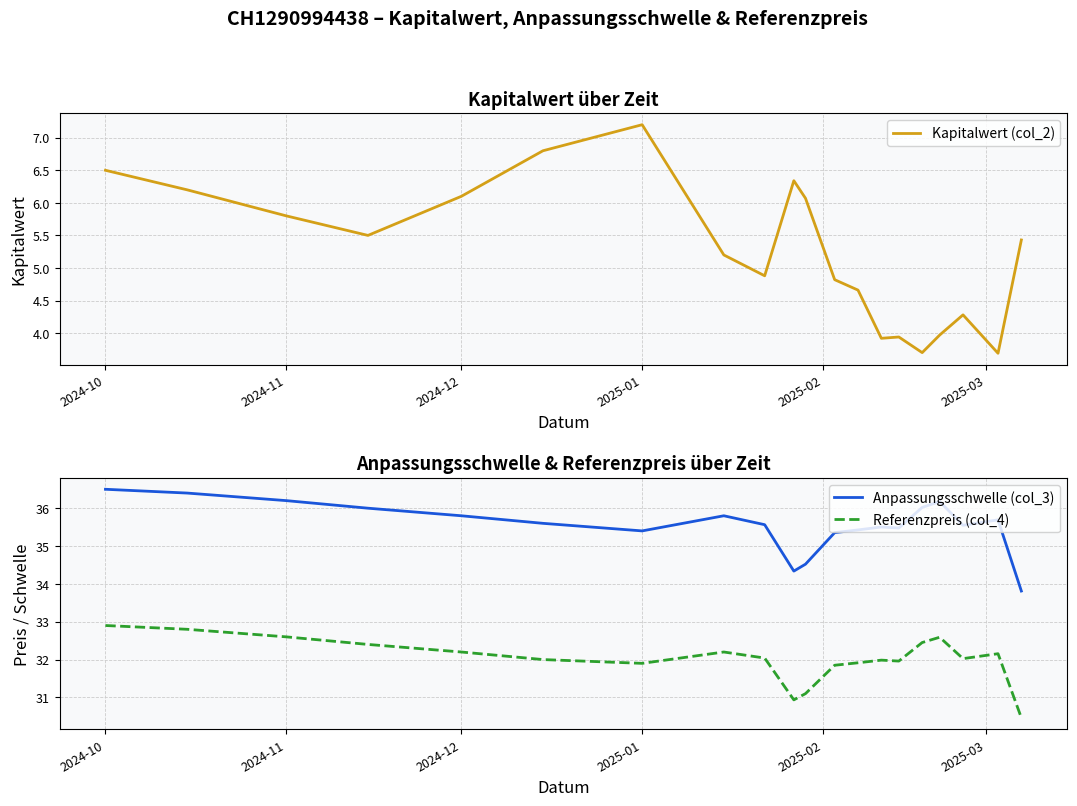

The Anpassungsschwelle (col_3) series shows 36.2 at 2024-11. True or false?

True